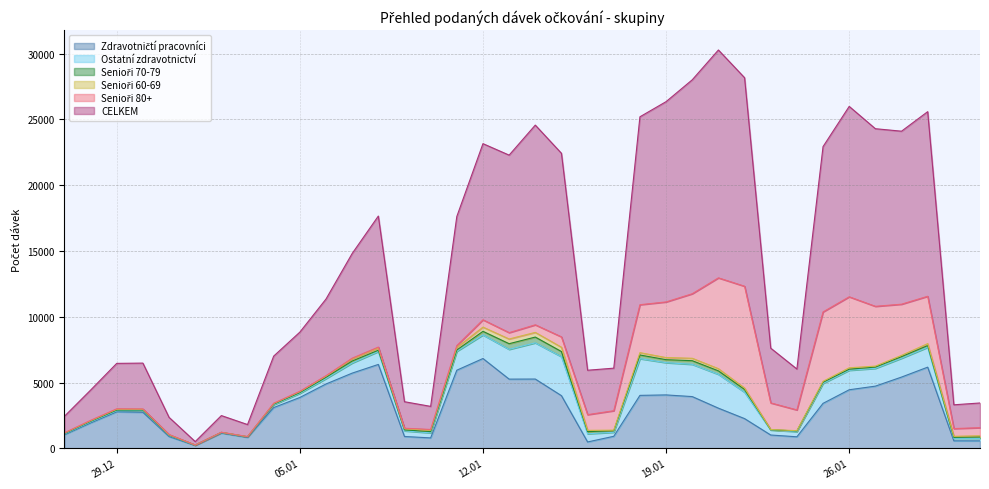

Does the chart have visible grid lines?

Yes